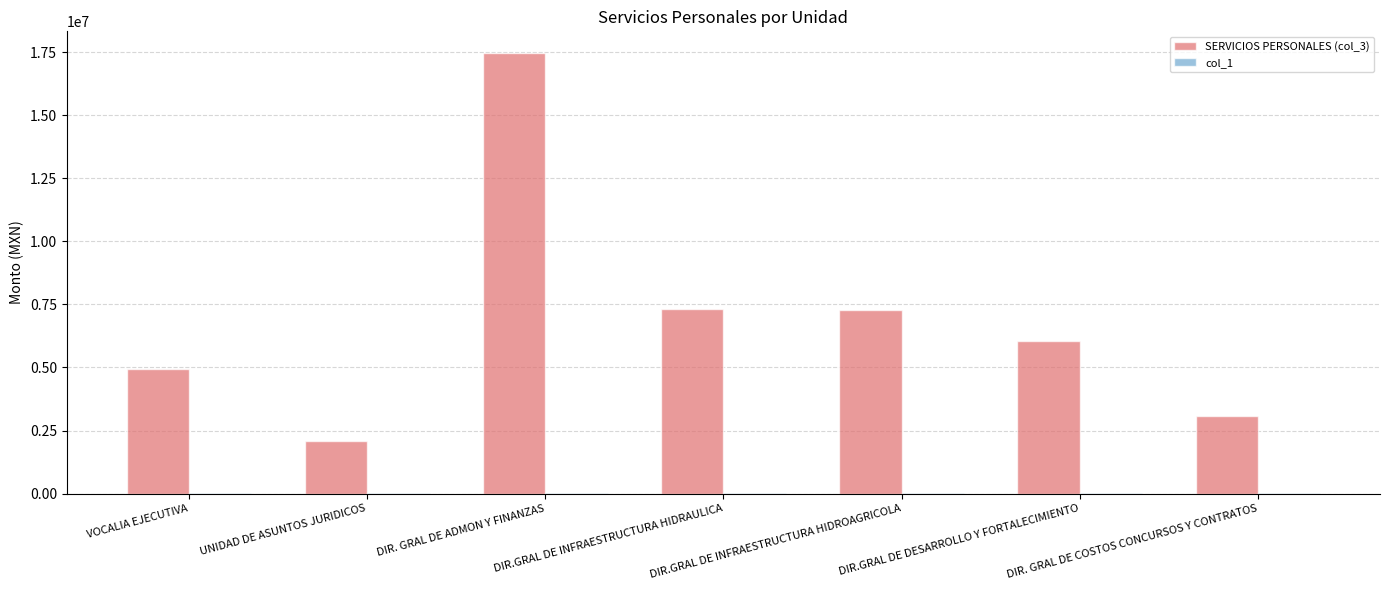

What is the sum of all SERVICIOS PERSONALES (col_3) values?

48204291.0